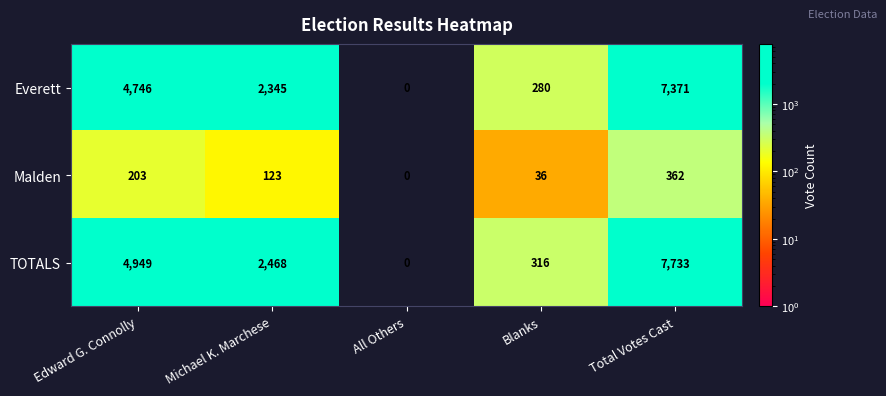

How many categories are shown in the chart?

5